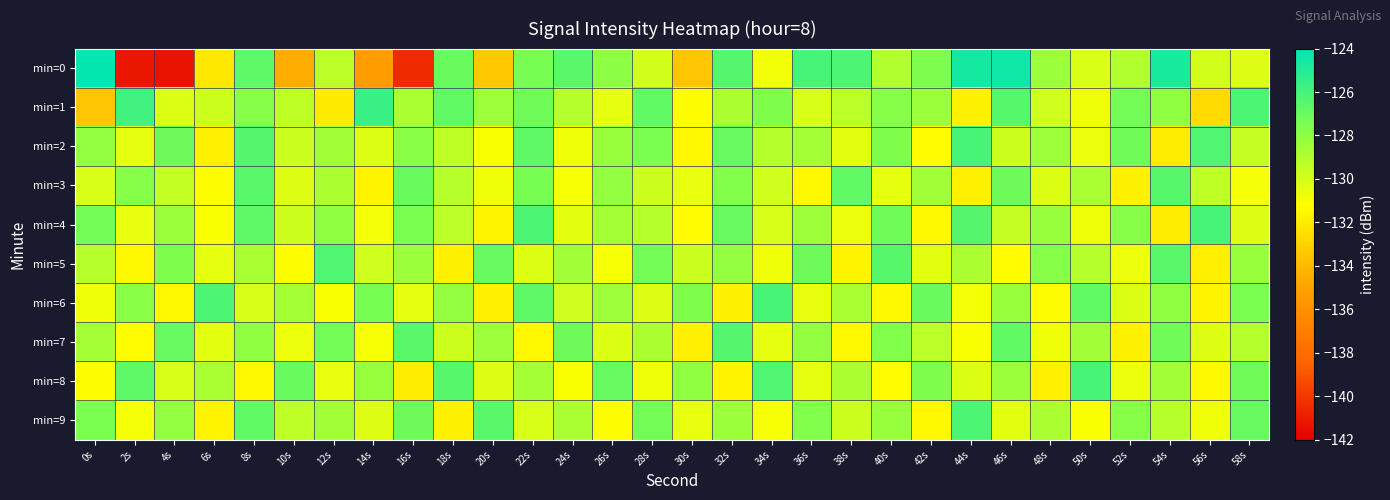

How many series are shown in this chart?

10